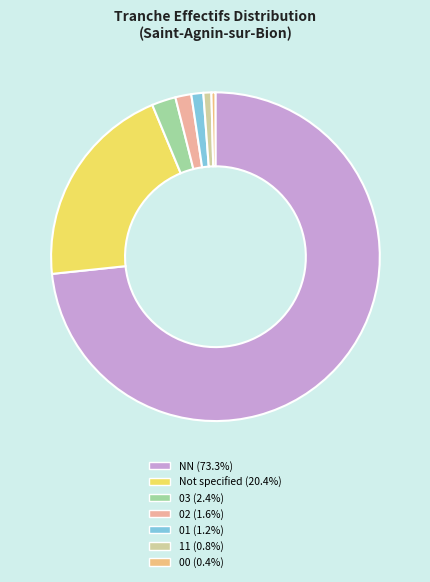

How many slices are in this pie chart?

7